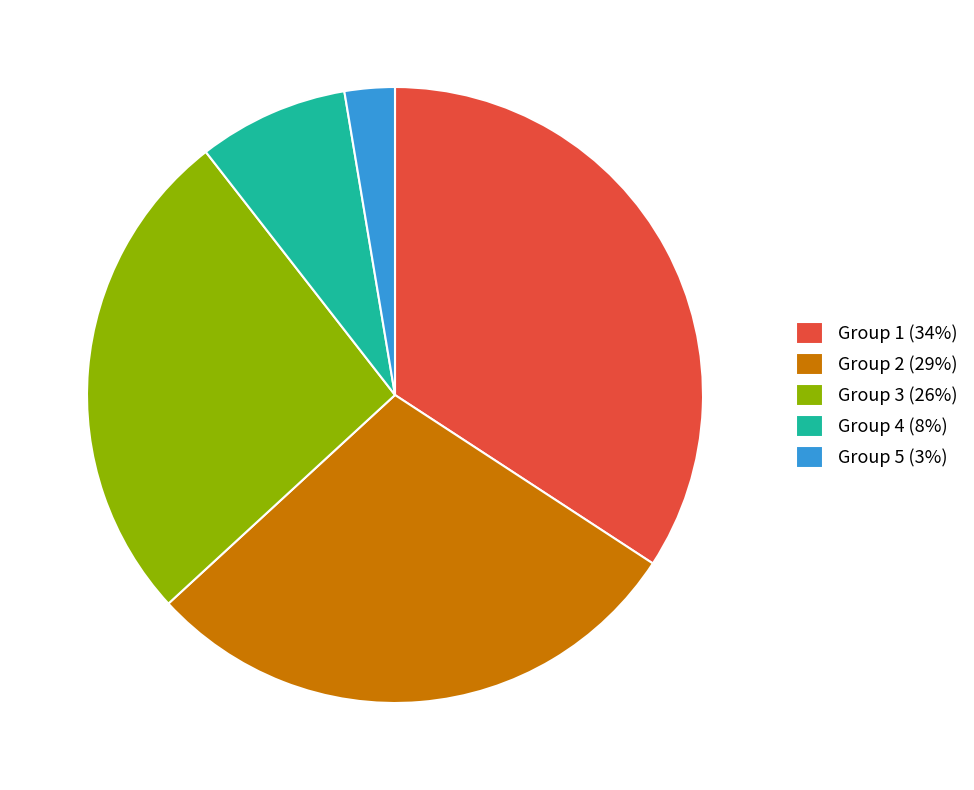

Is the sum of Group 3 (26%) and Group 2 (29%) greater than half?

Yes